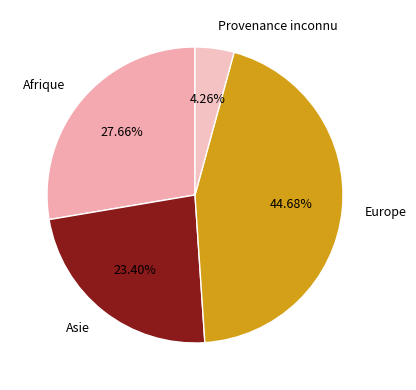

Which category has the biggest portion of the pie?

Europe